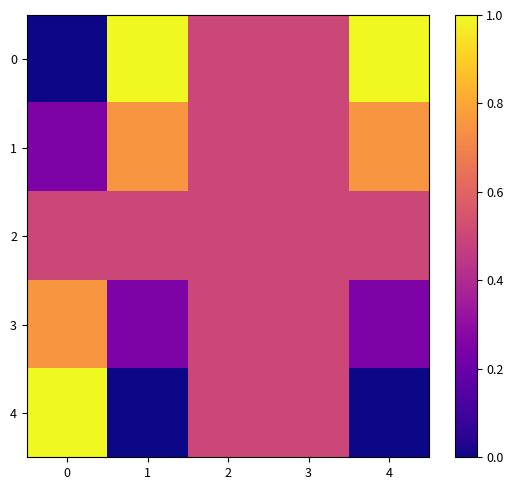

What is the maximum value shown in the chart?

1.0